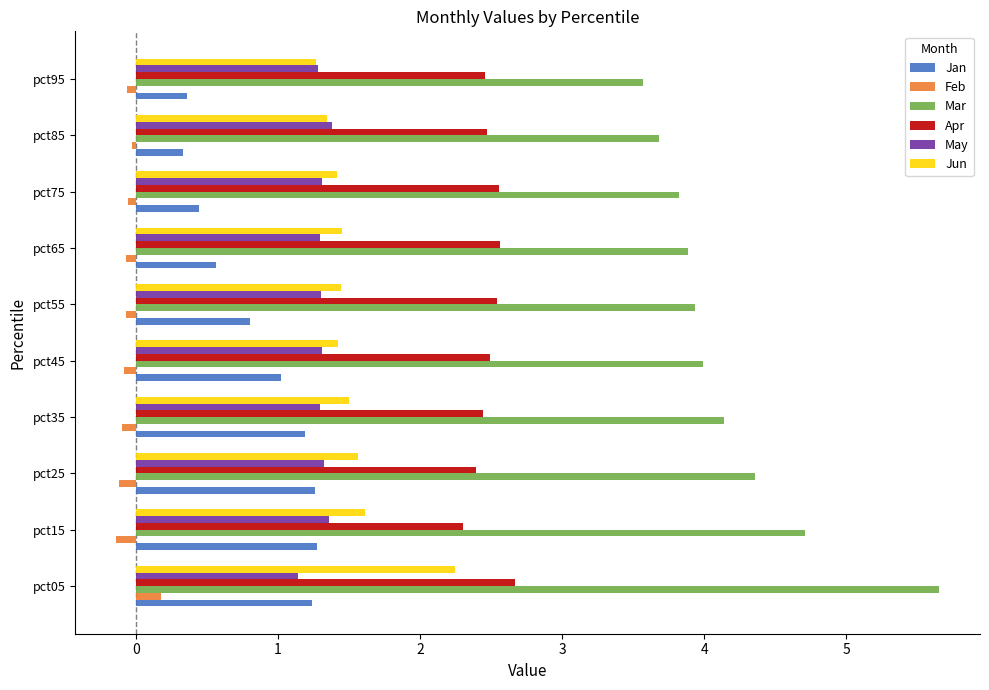

Which series has the largest total across all categories?

Mar